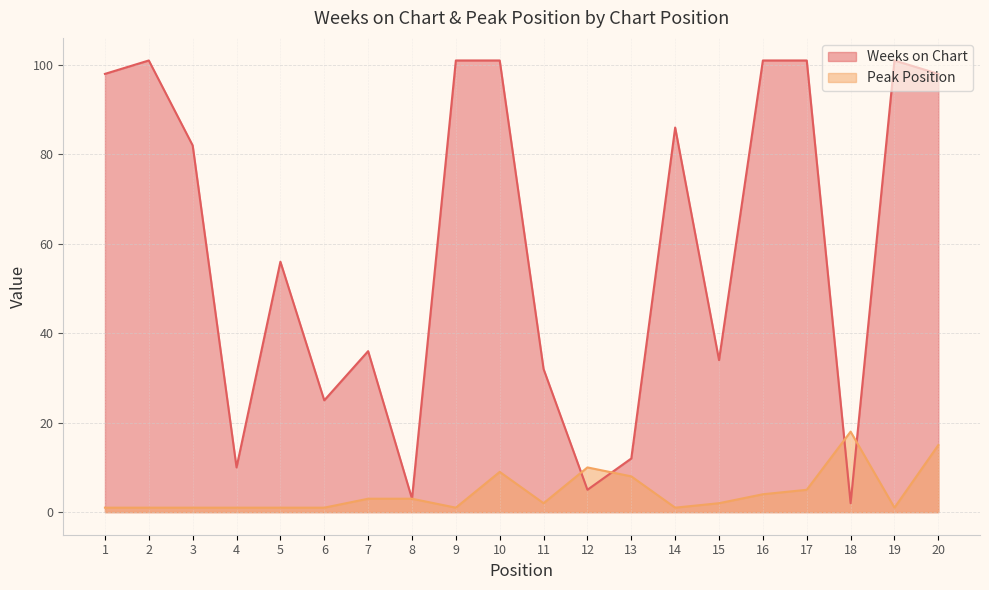

What is the value of the Weeks on Chart point at the 14th from the left?

86